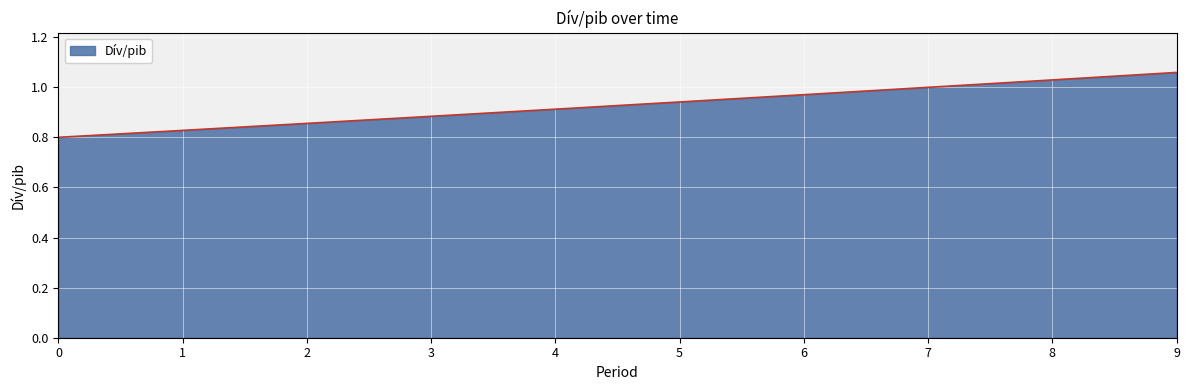

True or false: the data shows 0.5 at 0.

False